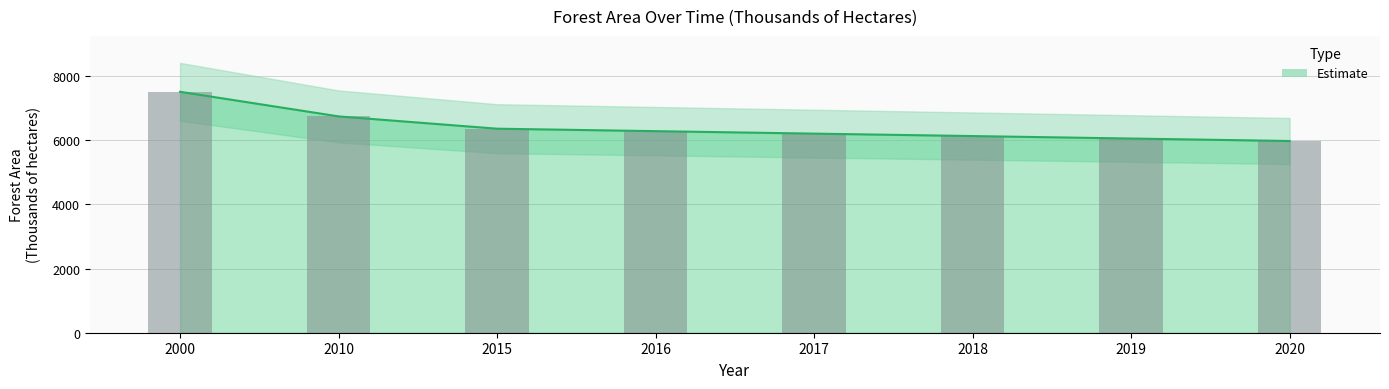

What is the average value?

6411.8